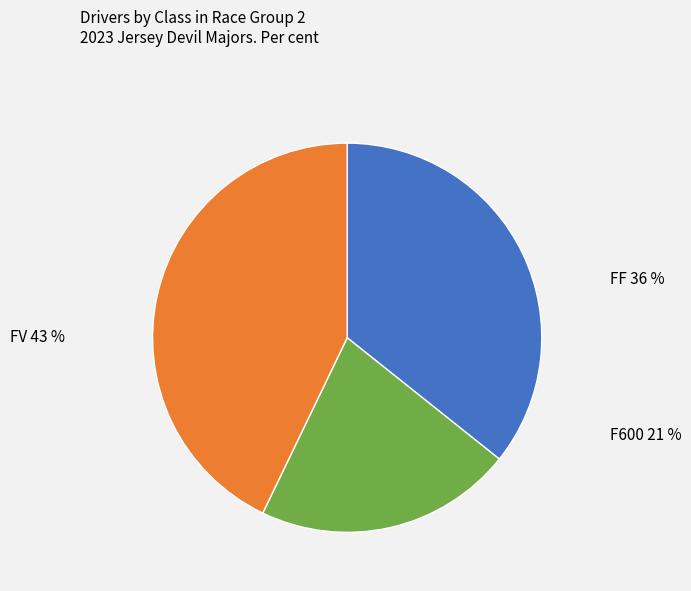

Count the number of slices in the pie.

3